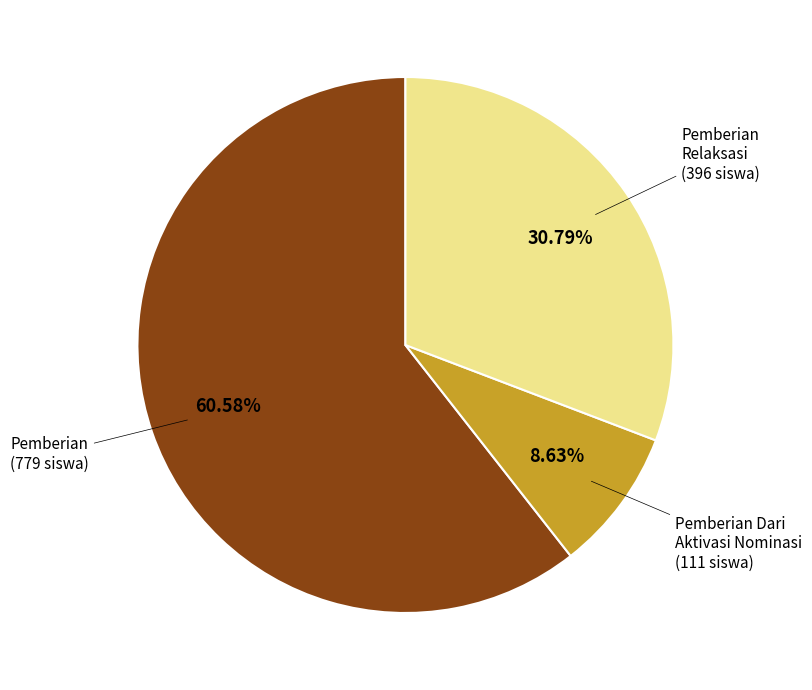

How many segments does this pie chart have?

3